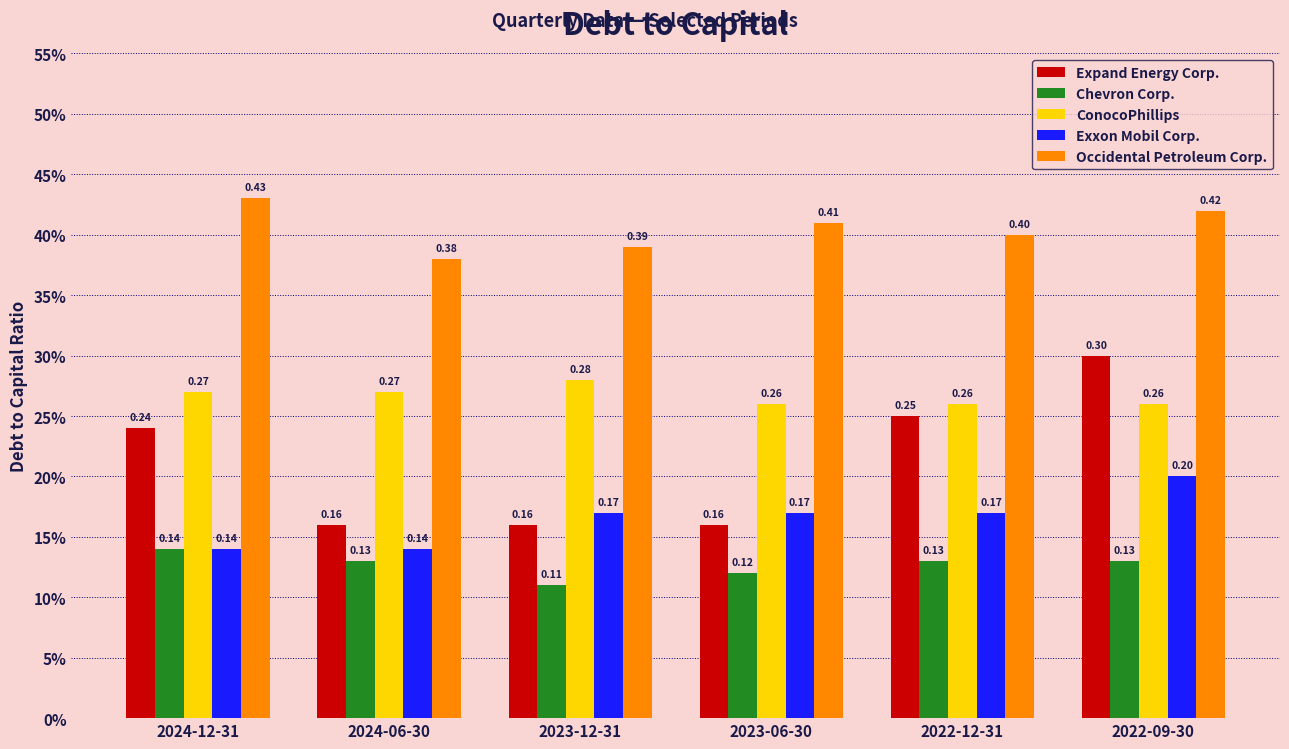

Reading left to right, list all the values displayed in this chart.

Expand Energy Corp.: 0.2	0.2	0.2	0.2	0.2	0.3
Chevron Corp.: 0.1	0.1	0.1	0.1	0.1	0.1
ConocoPhillips: 0.3	0.3	0.3	0.3	0.3	0.3
Exxon Mobil Corp.: 0.1	0.1	0.2	0.2	0.2	0.2
Occidental Petroleum Corp.: 0.4	0.4	0.4	0.4	0.4	0.4